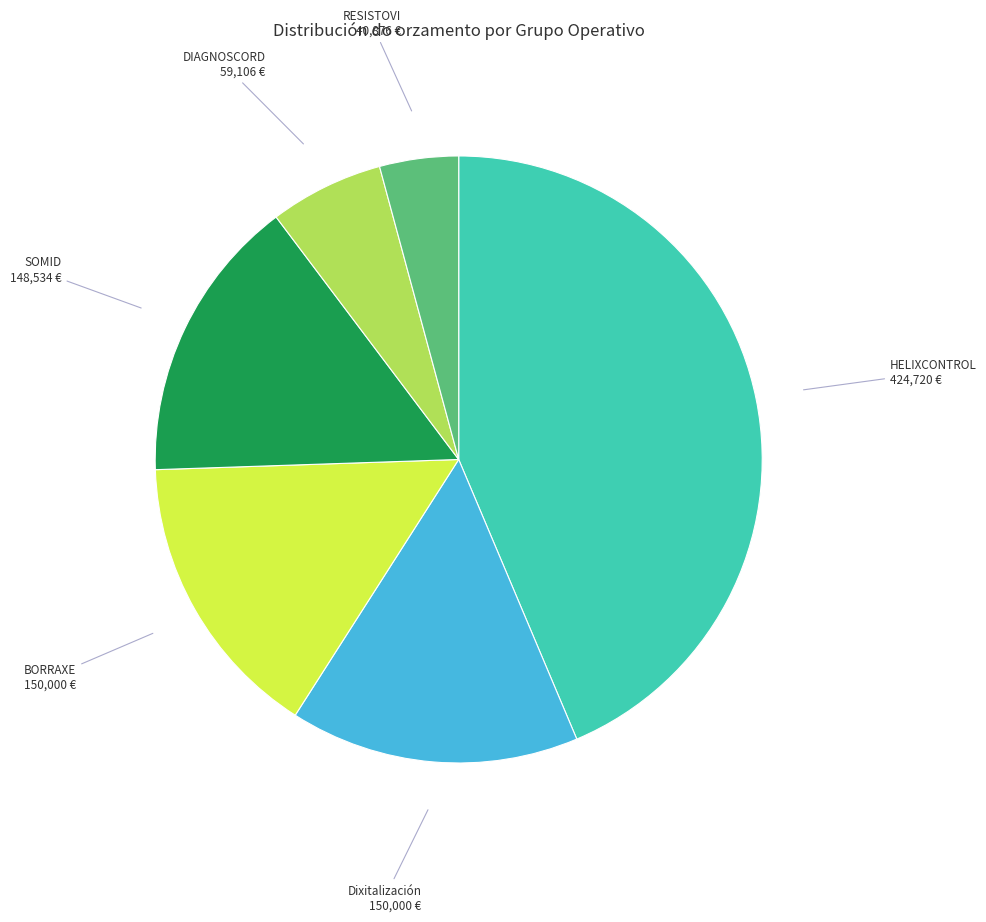

Is there a majority slice in this chart?

No